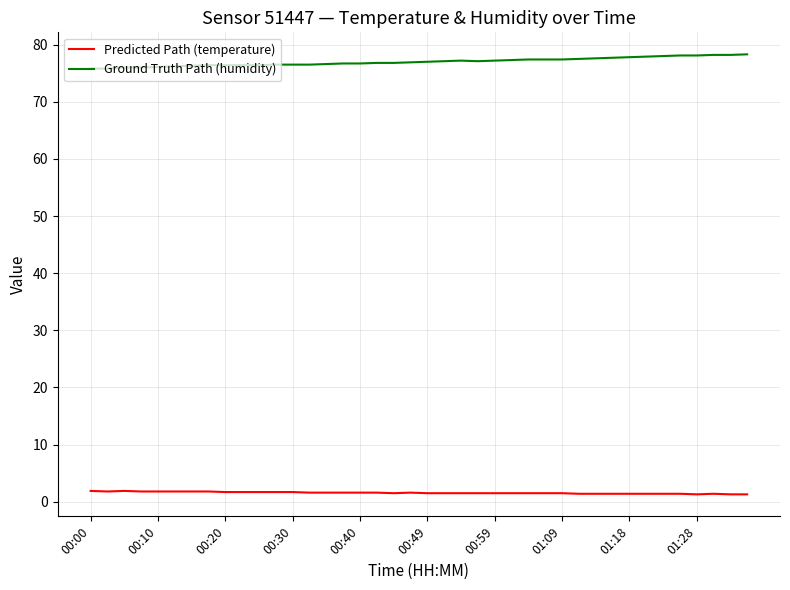

What is the maximum value shown in the chart?

78.3